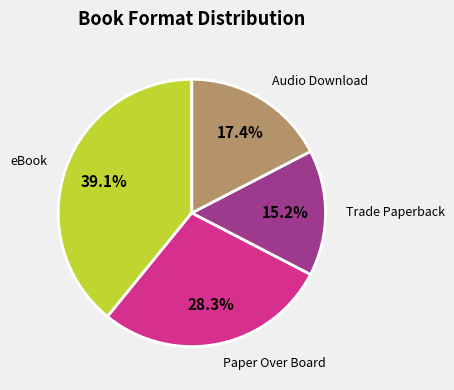

Does any single category account for the majority?

No